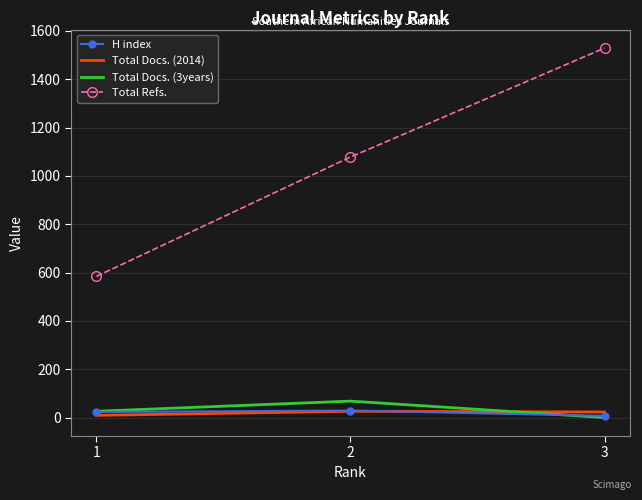

Which series has the widest spread of values?

Total Refs.